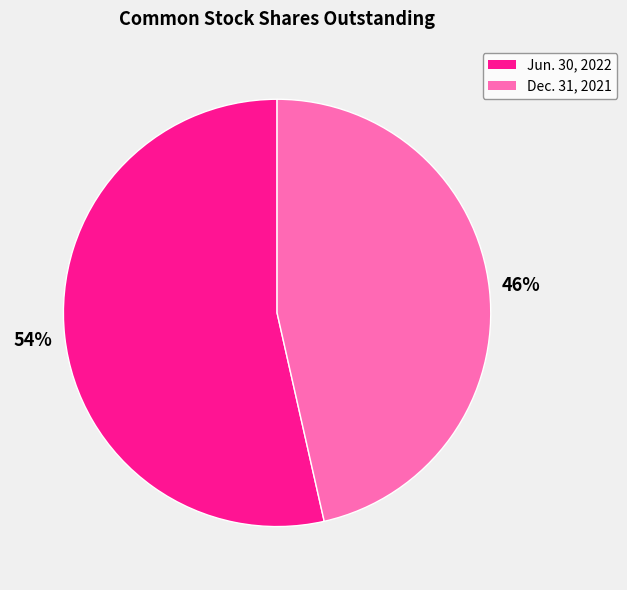

What is the largest slice in the pie chart?

Jun. 30, 2022